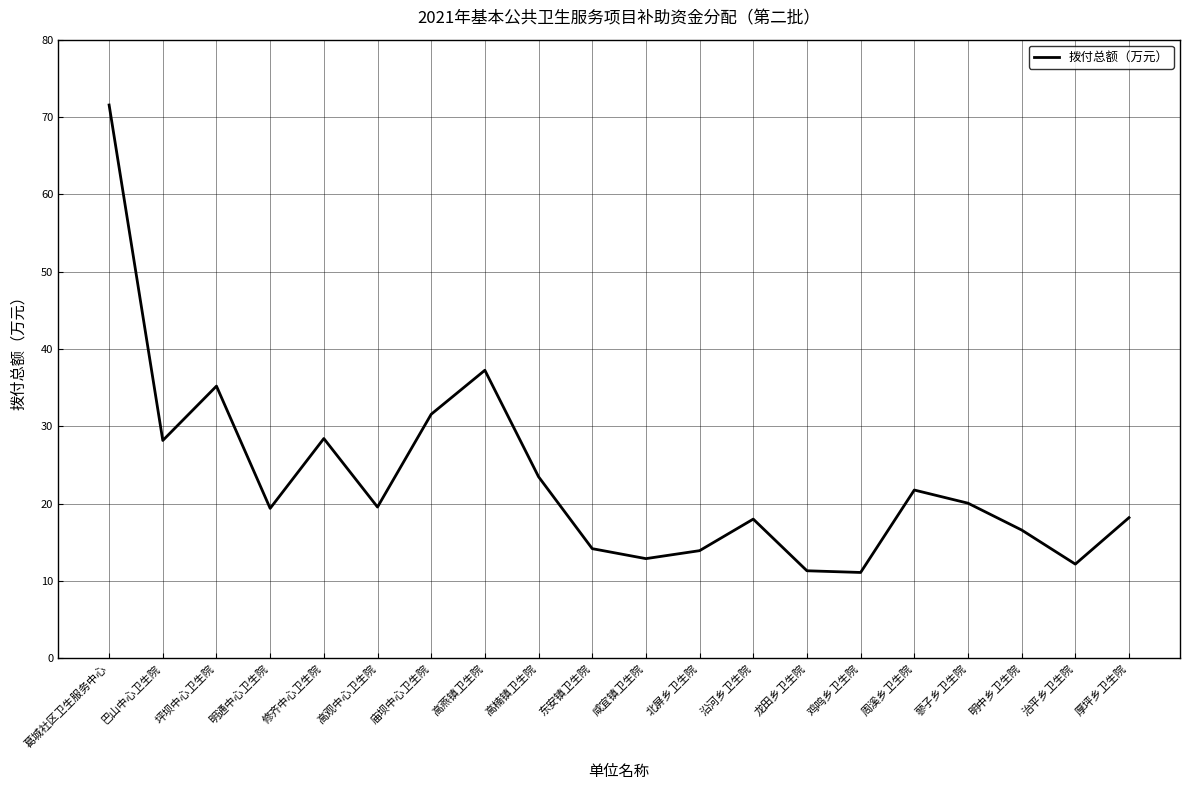

True or false: the data shows 14.2 at 东安镇卫生院.

True